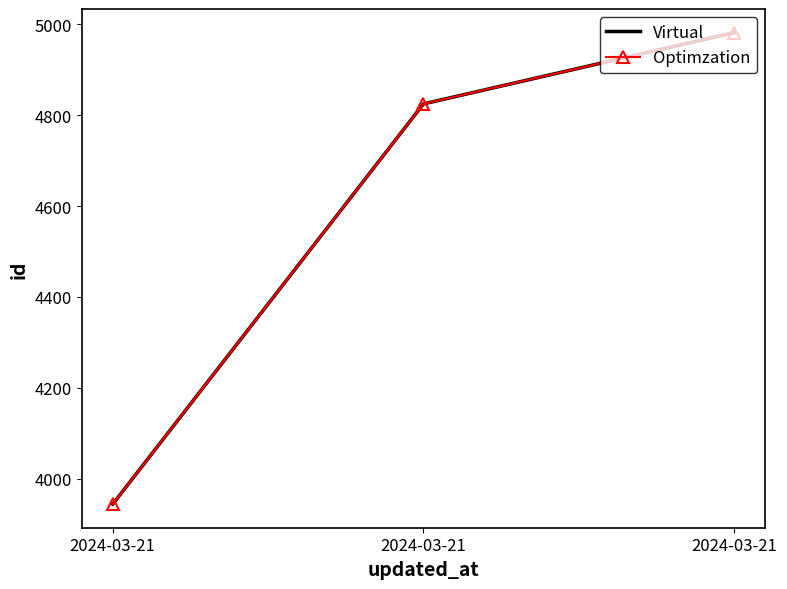

What is the total value across all series at 2024-03-21?

7888